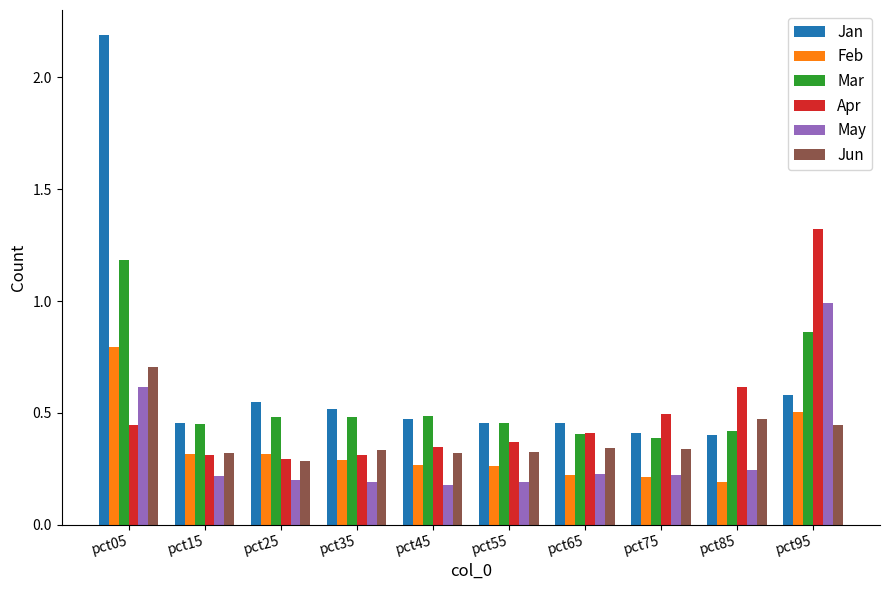

Which series has the widest spread of values?

Jan